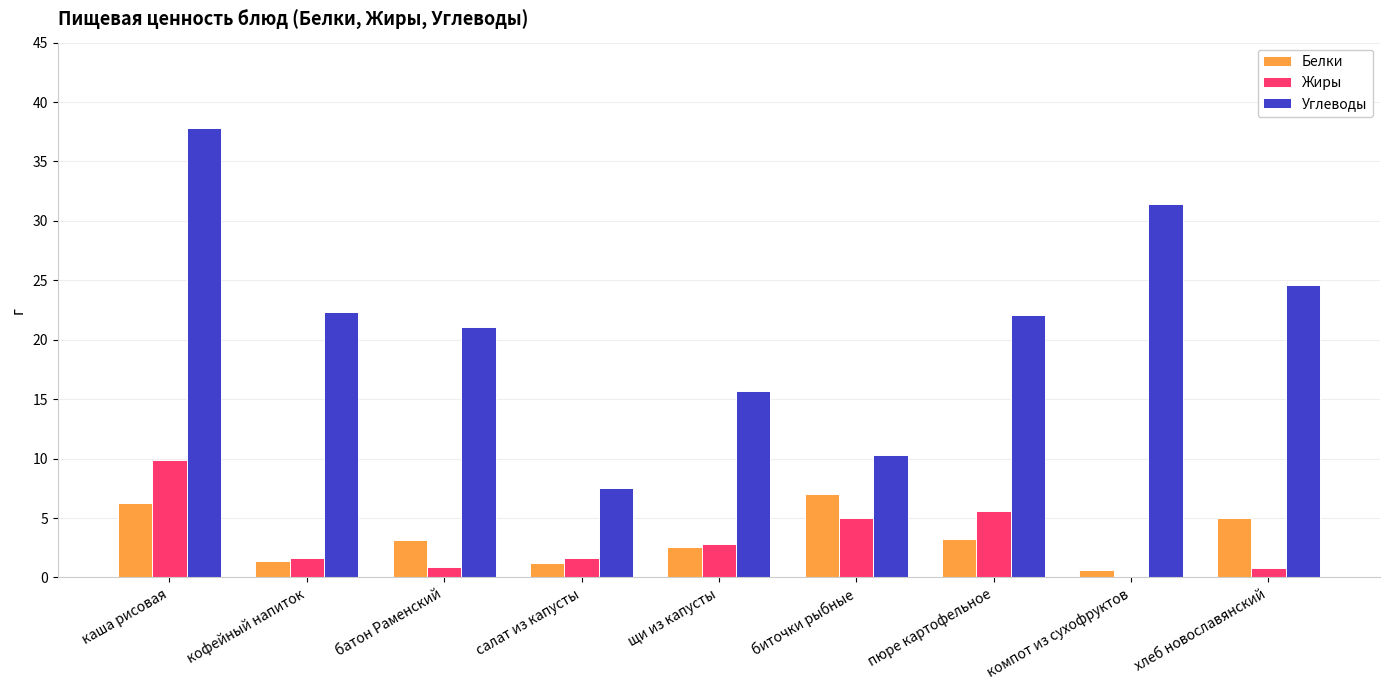

Which series has the widest spread of values?

Углеводы